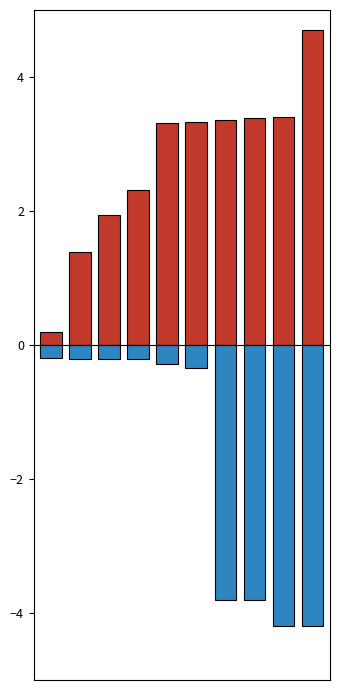

The value of ID (normalized positive) at 7 is 3.4. True or false?

True